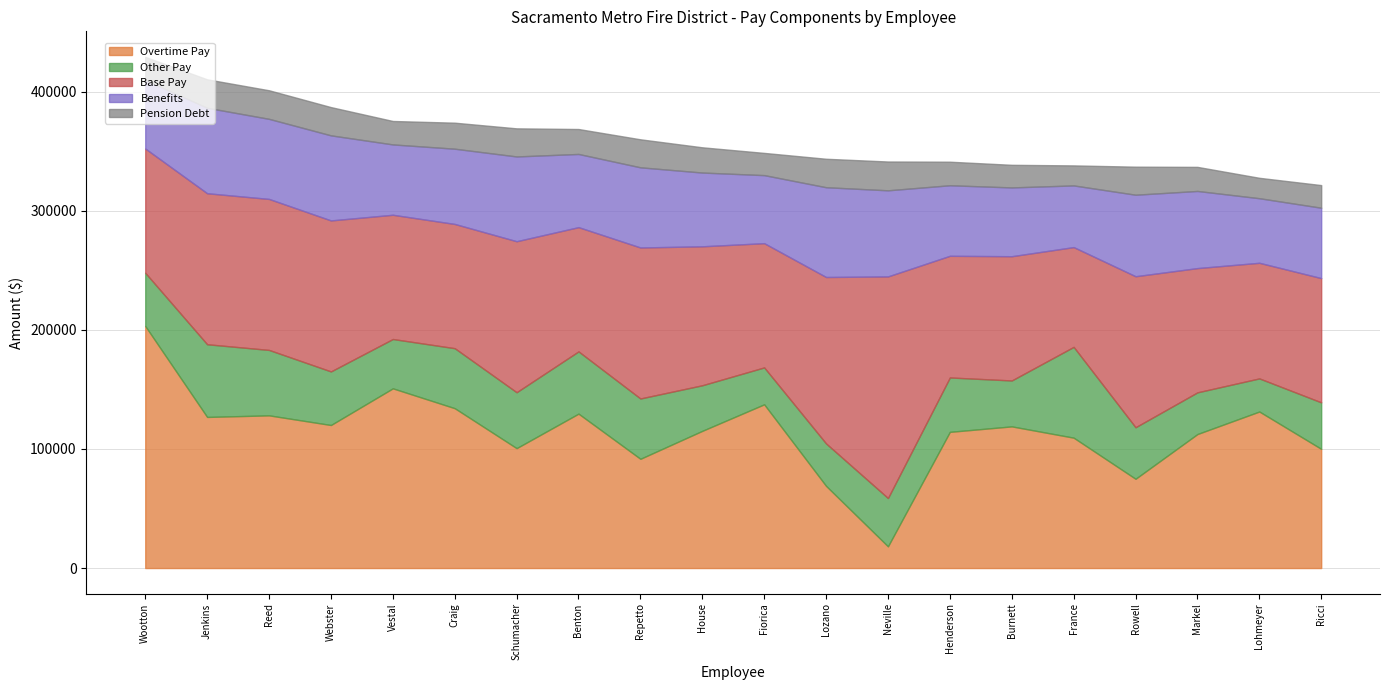

Which has a higher value, Fiorica or Markel?

Fiorica